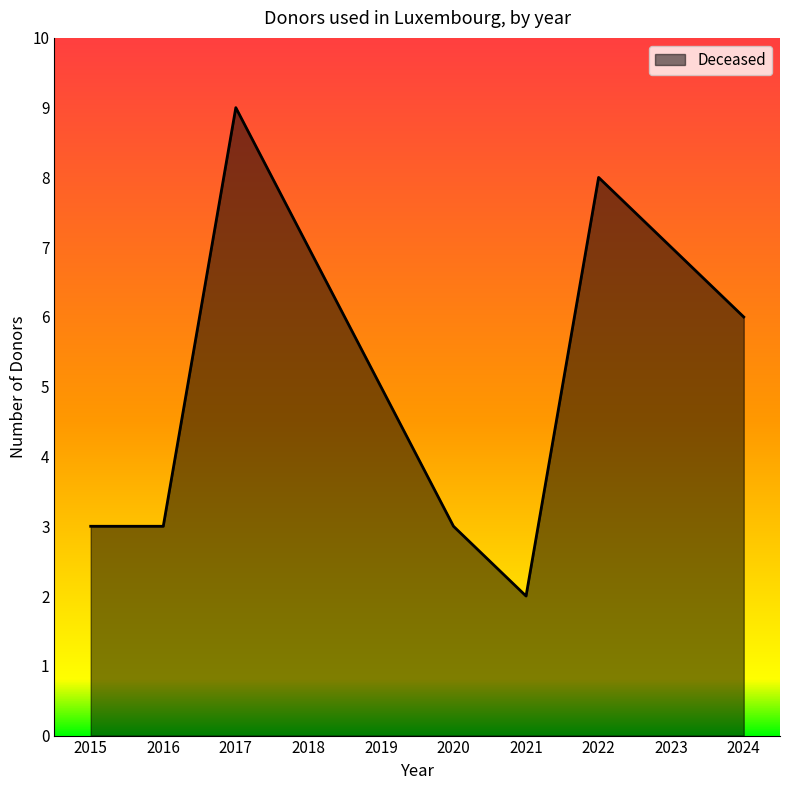

Reading left to right, list all the values displayed in this chart.

2015=3	2016=3	2017=9	2018=7	2019=5	2020=3	2021=2	2022=8	2023=7	2024=6